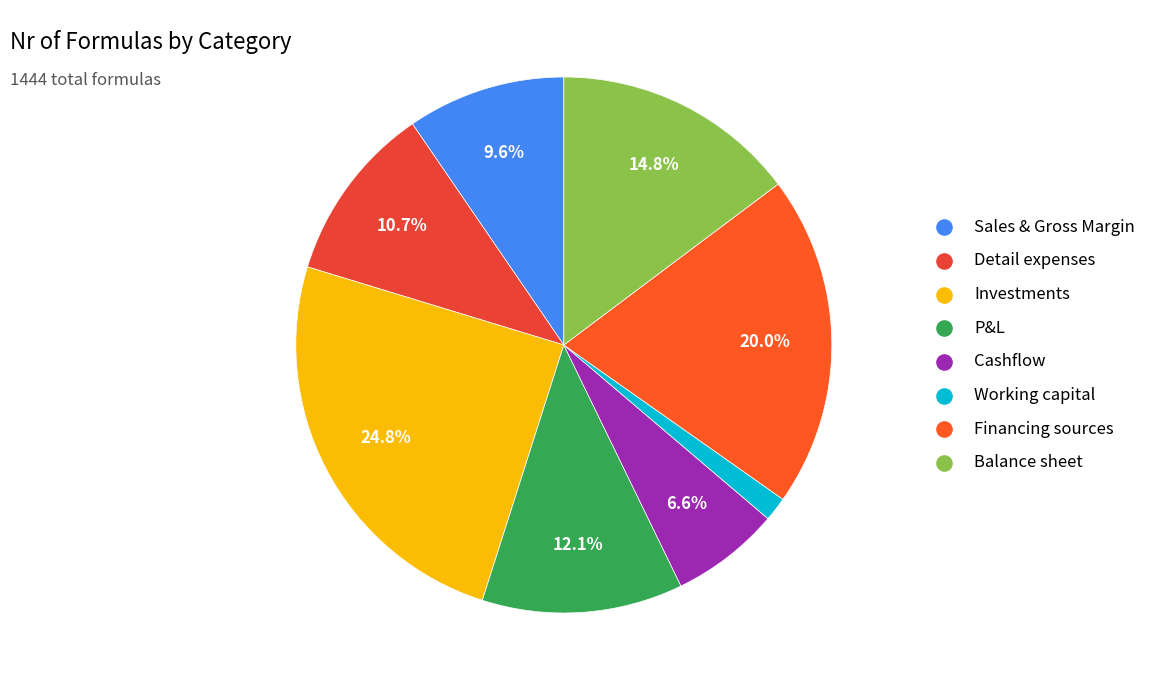

The Investments slice represents 25% of the pie. True or false?

True